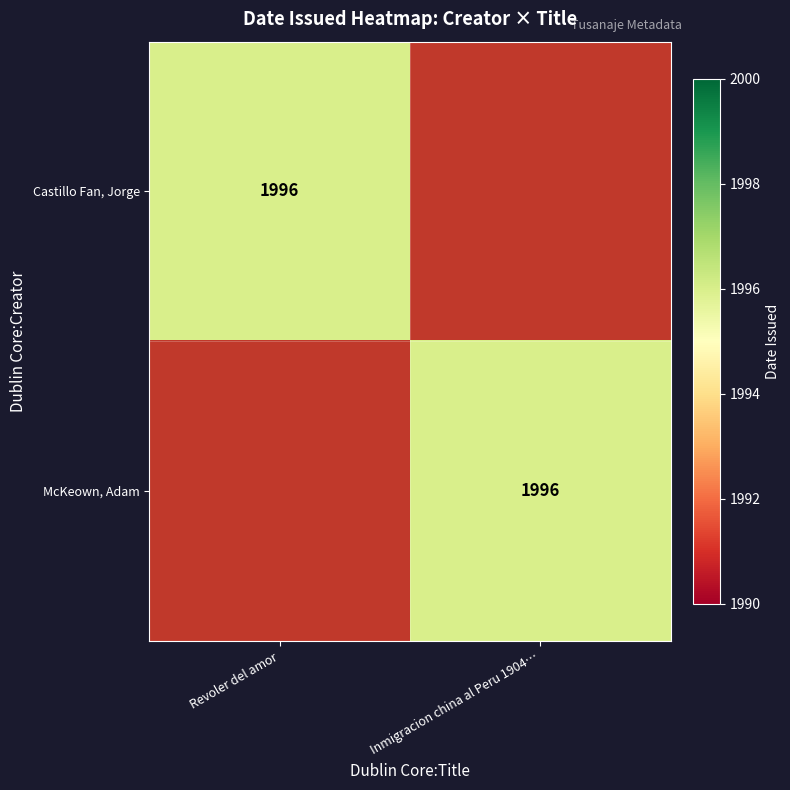

Which series has the largest total across all categories?

Castillo Fan, Jorge